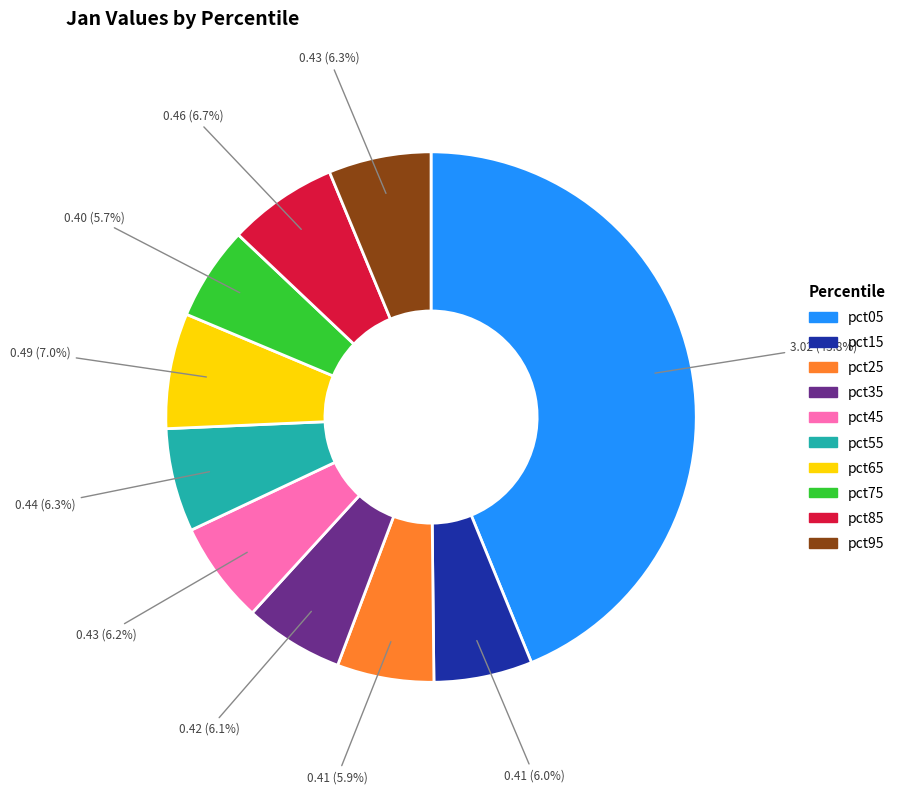

How many slices are in this pie chart?

10